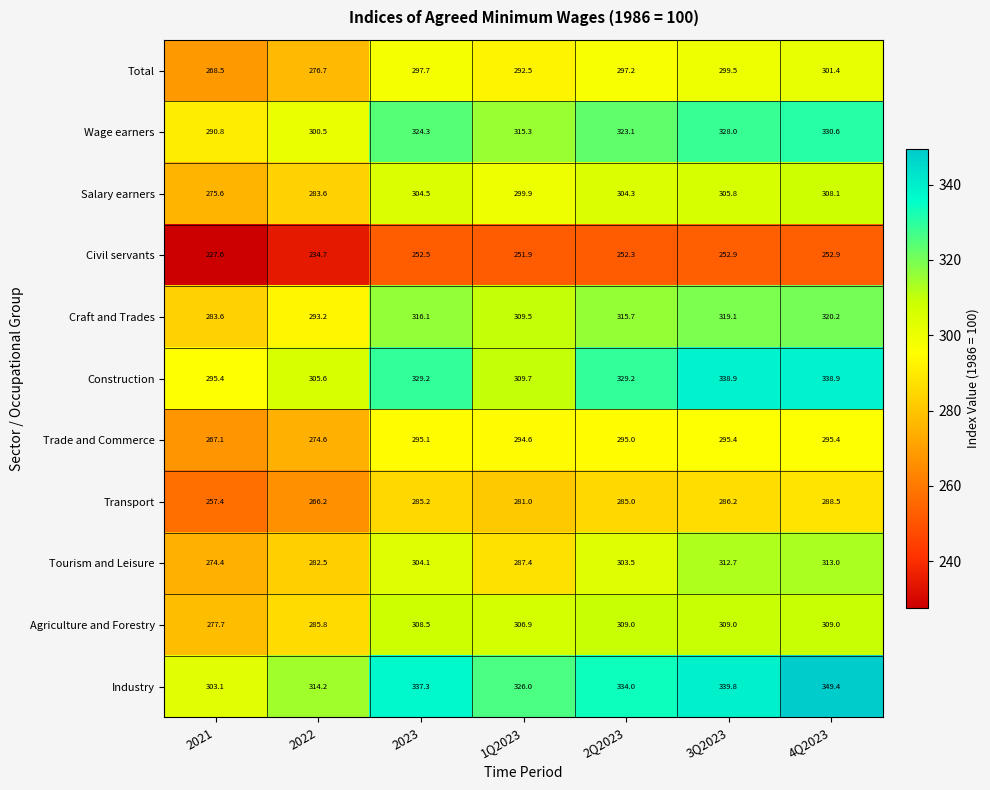

At 2Q2023, list the series in order from smallest to largest.

Civil servants, Transport, Trade and Commerce, Total, Tourism and Leisure, Salary earners, Agriculture and Forestry, Craft and Trades, Wage earners, Construction, Industry